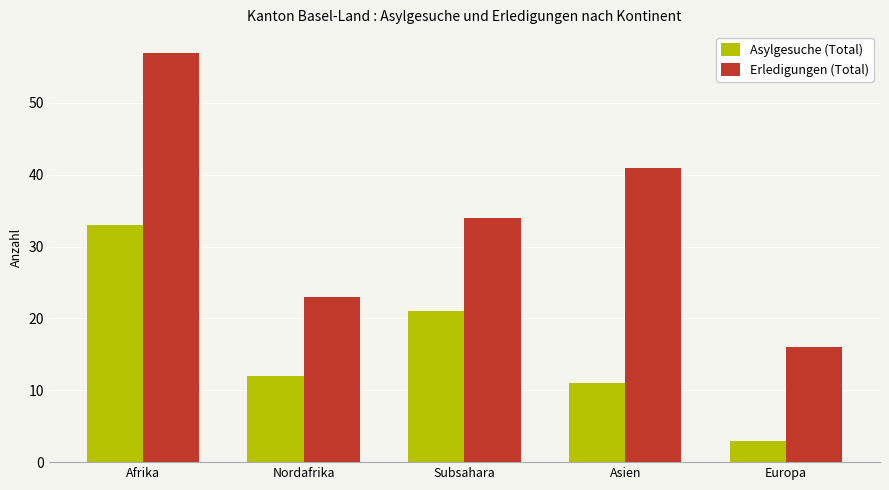

What are all the series names shown in the legend?

Asylgesuche (Total), Erledigungen (Total)